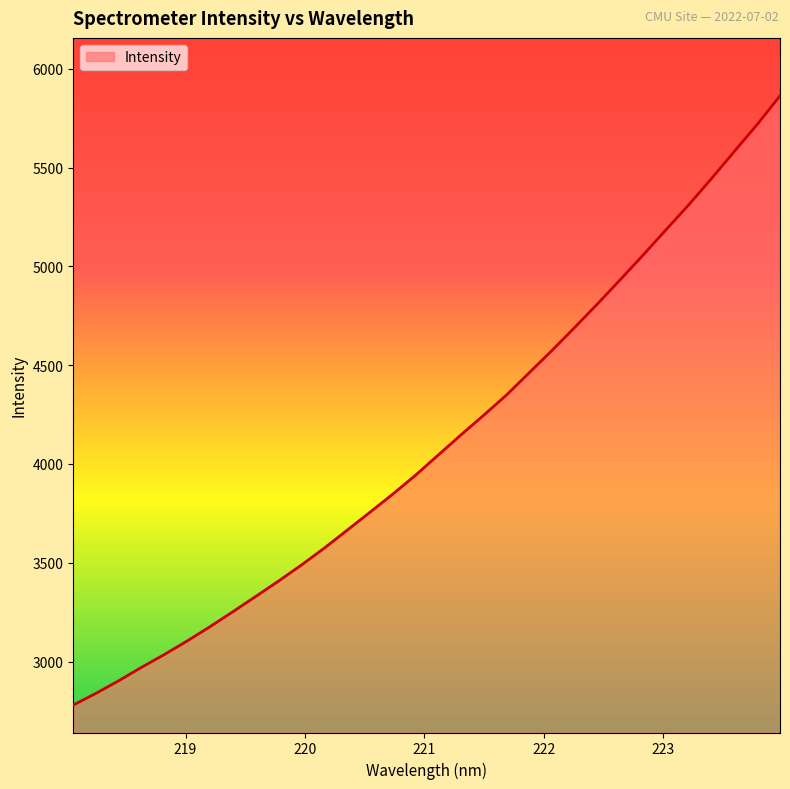

What is the maximum value shown in the chart?

5862.8